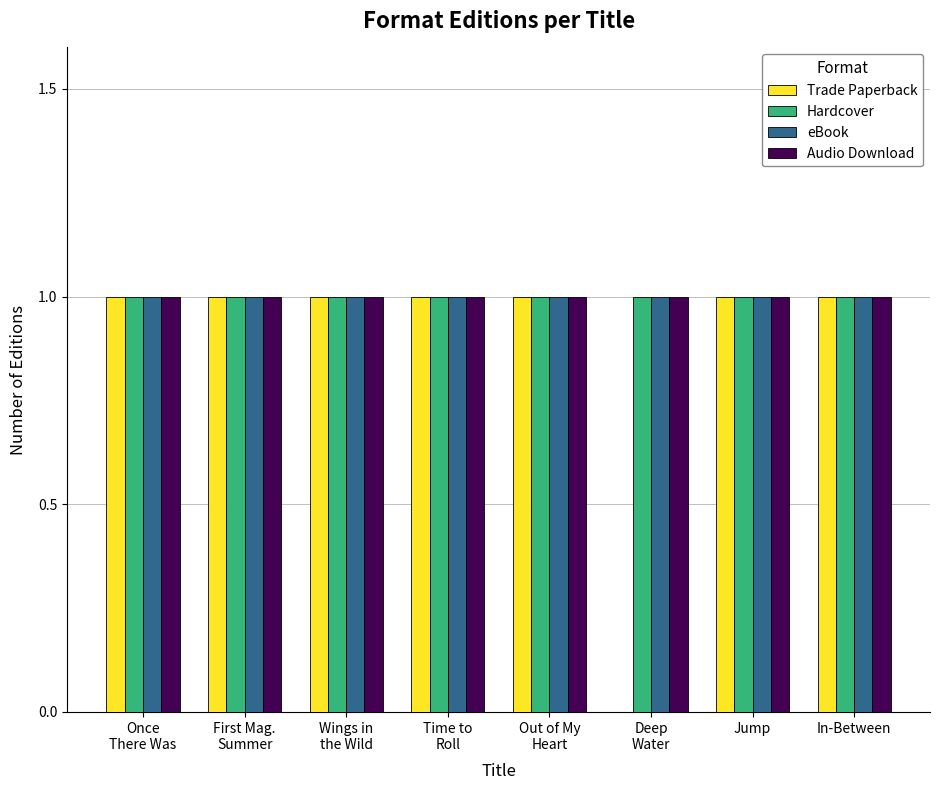

True or false: Audio Download has a value of 1 at Time to
Roll.

True